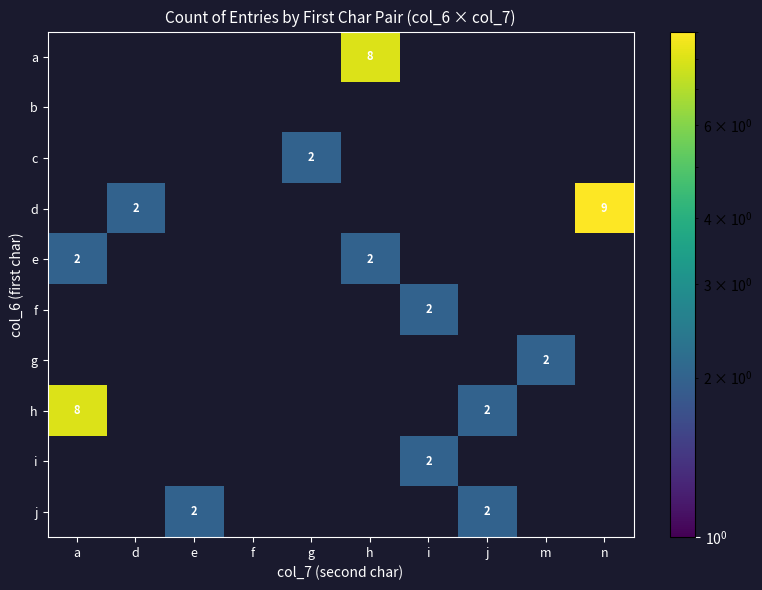

What is the total value across all series at a?

10